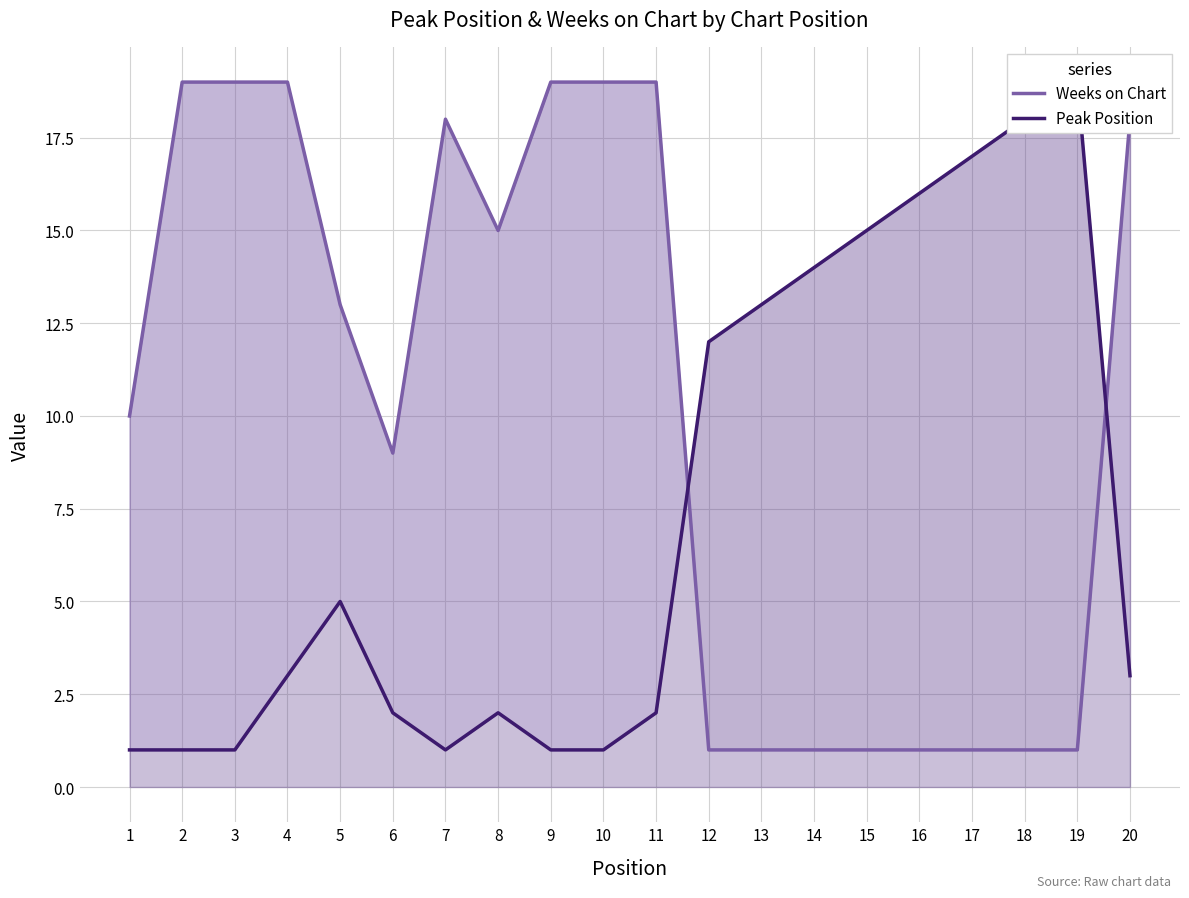

How many lines are shown in the chart?

2